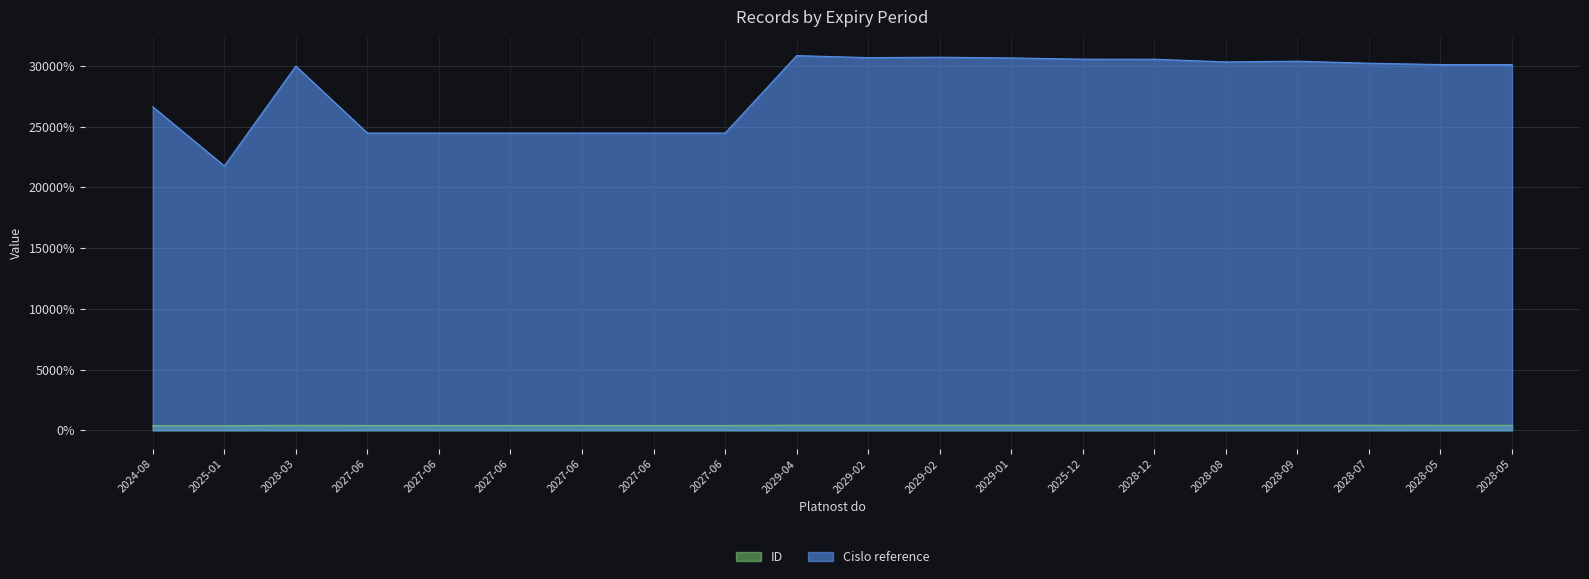

What is the average value of the Cislo reference series?

280.3